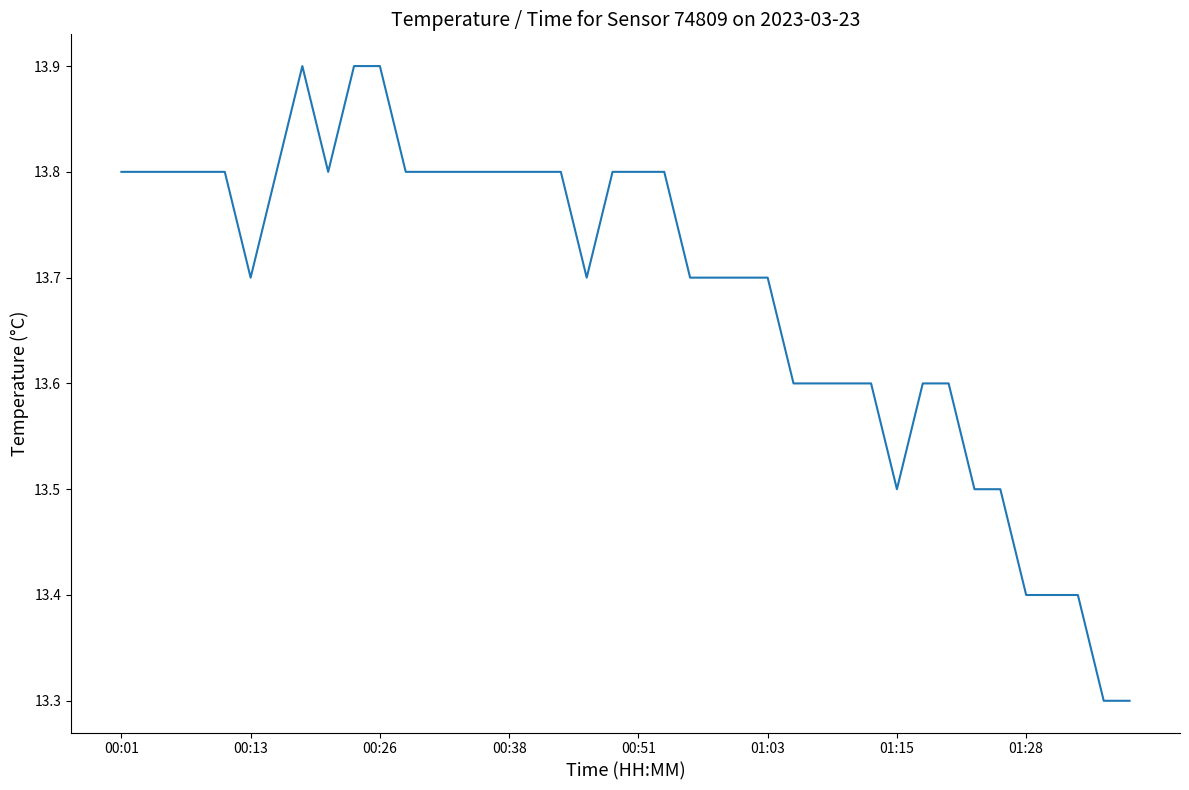

What is the minimum value shown in the chart?

13.3